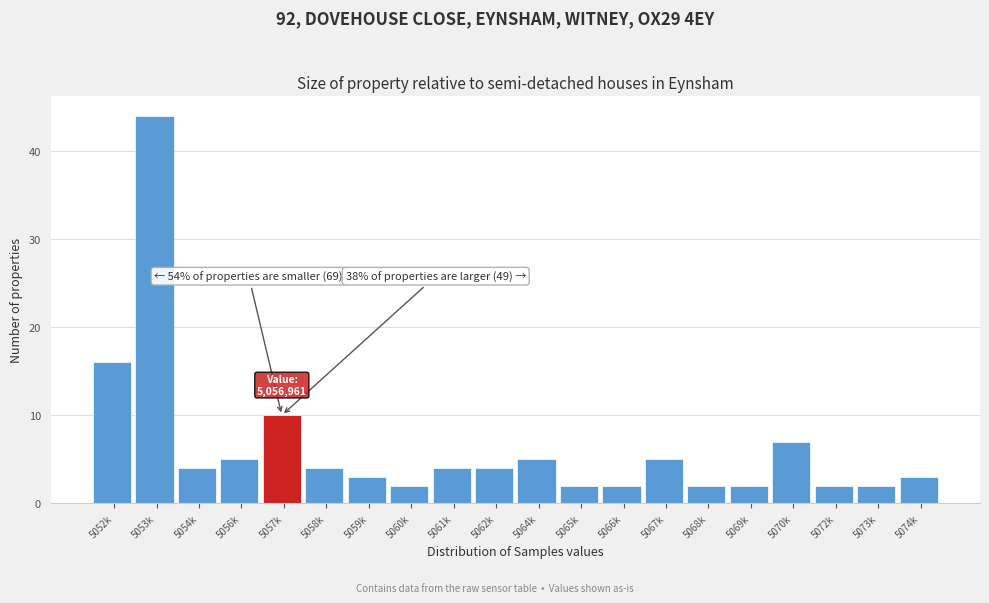

Reading right to left, extract all data points from this chart.

5074k=3	5073k=2	5072k=2	5070k=7	5069k=2	5068k=2	5067k=5	5066k=2	5065k=2	5064k=5	5062k=4	5061k=4	5060k=2	5059k=3	5058k=4	5057k=10	5056k=5	5054k=4	5053k=44	5052k=16